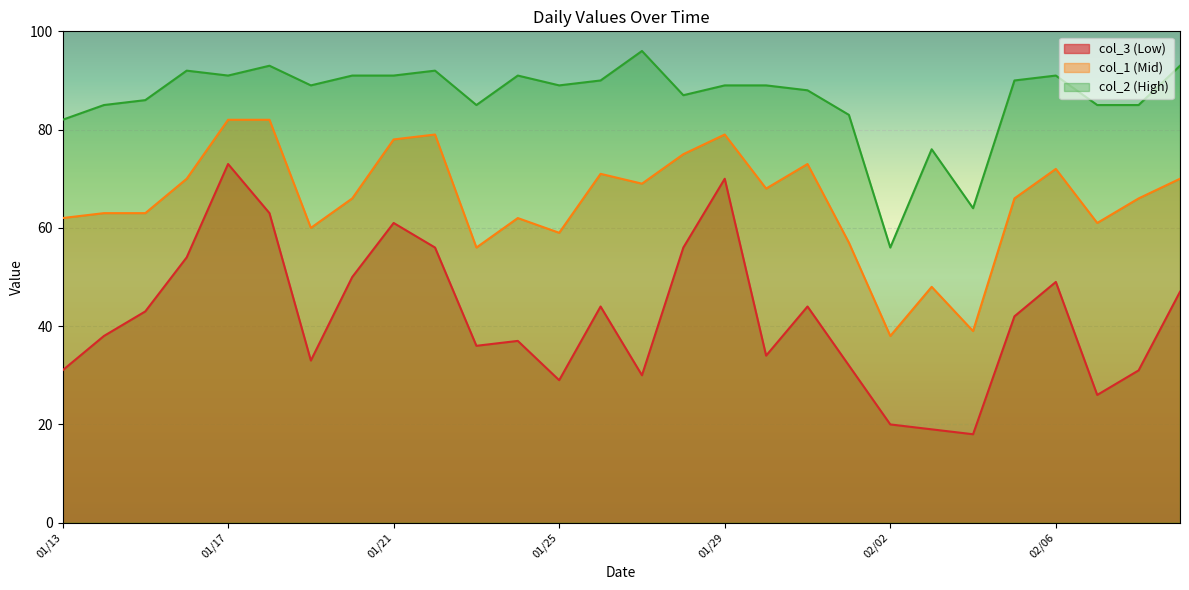

Which category has the highest value in the col_2 series?

01/27